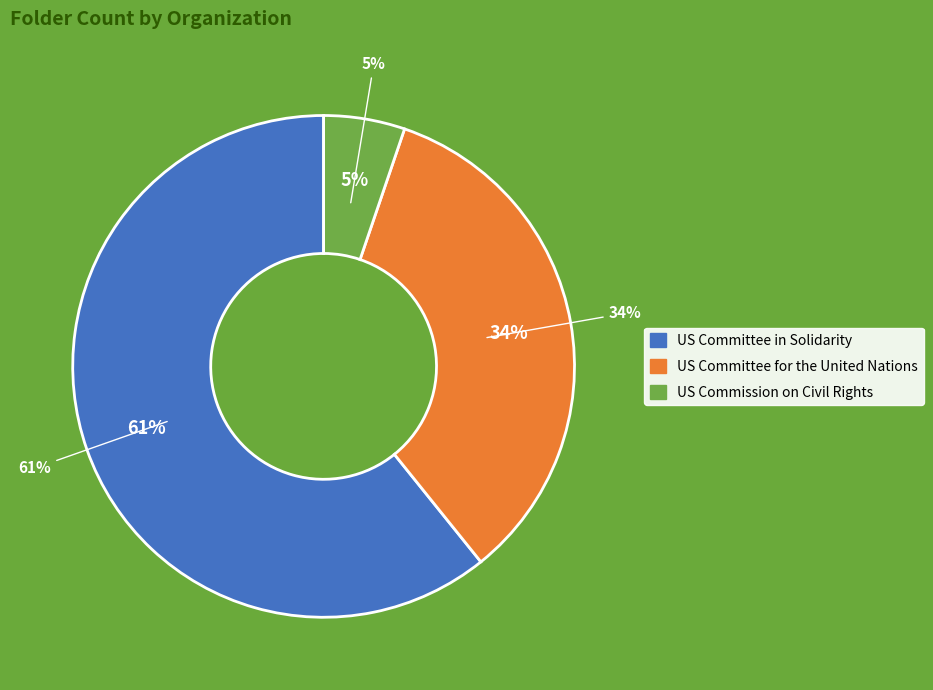

To the nearest percent, what is the combined percentage of US Commission on Civil Rights and US Committee for the United Nations?

39%